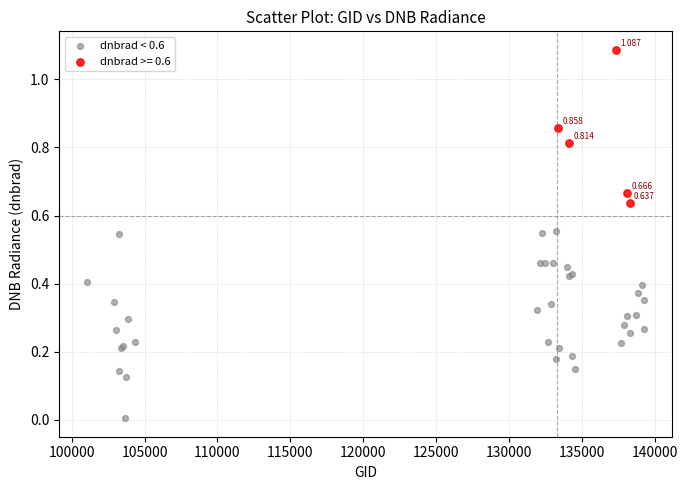

What are all the series names shown in the legend?

dnbrad < 0.6, dnbrad >= 0.6